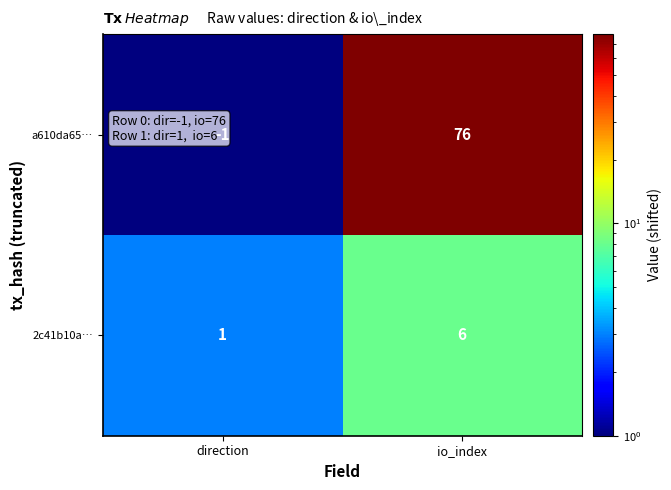

Is the value of 2c41b10a… at io_index greater than the value of a610da65… at io_index?

No